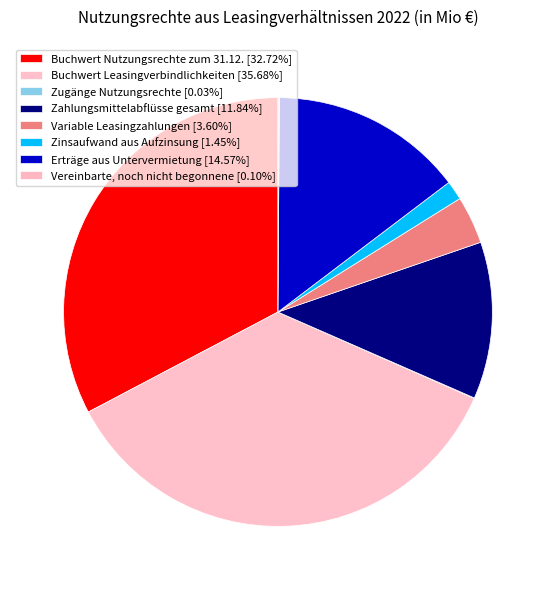

True or false: Vereinbarte, noch nicht begonnene accounts for 6% of the total.

False